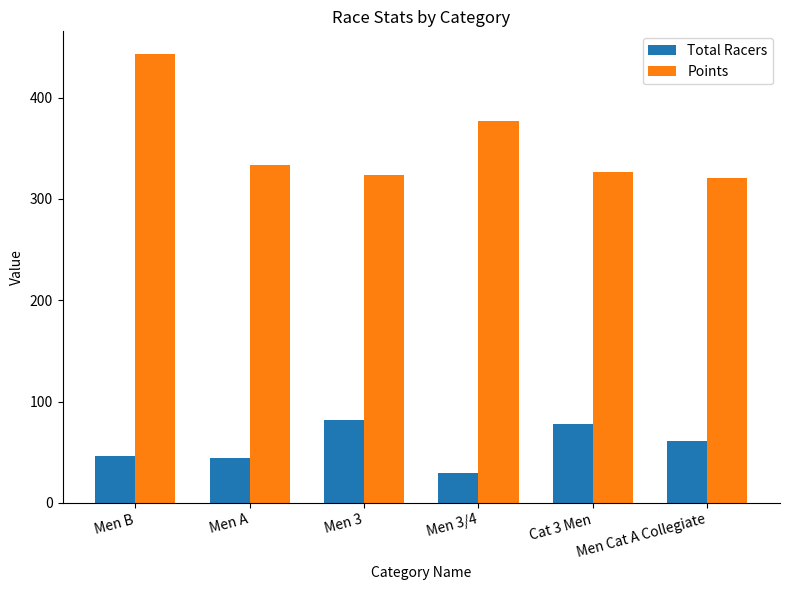

Rank the series at Men A from lowest to highest value.

Total Racers, Points